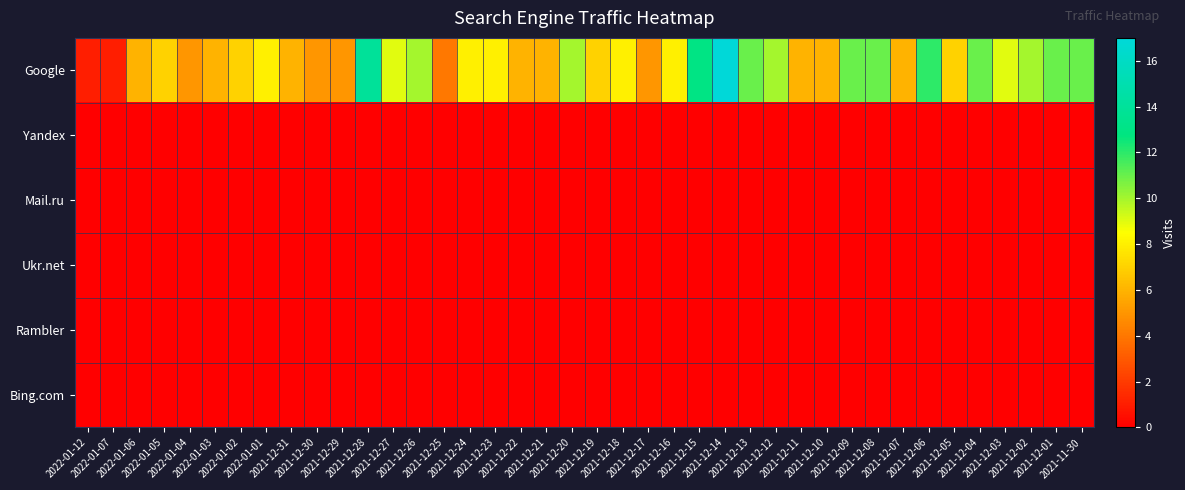

At 2022-01-07, list the series in order from largest to smallest.

Google, Yandex, Mail.ru, Ukr.net, Rambler, Bing.com